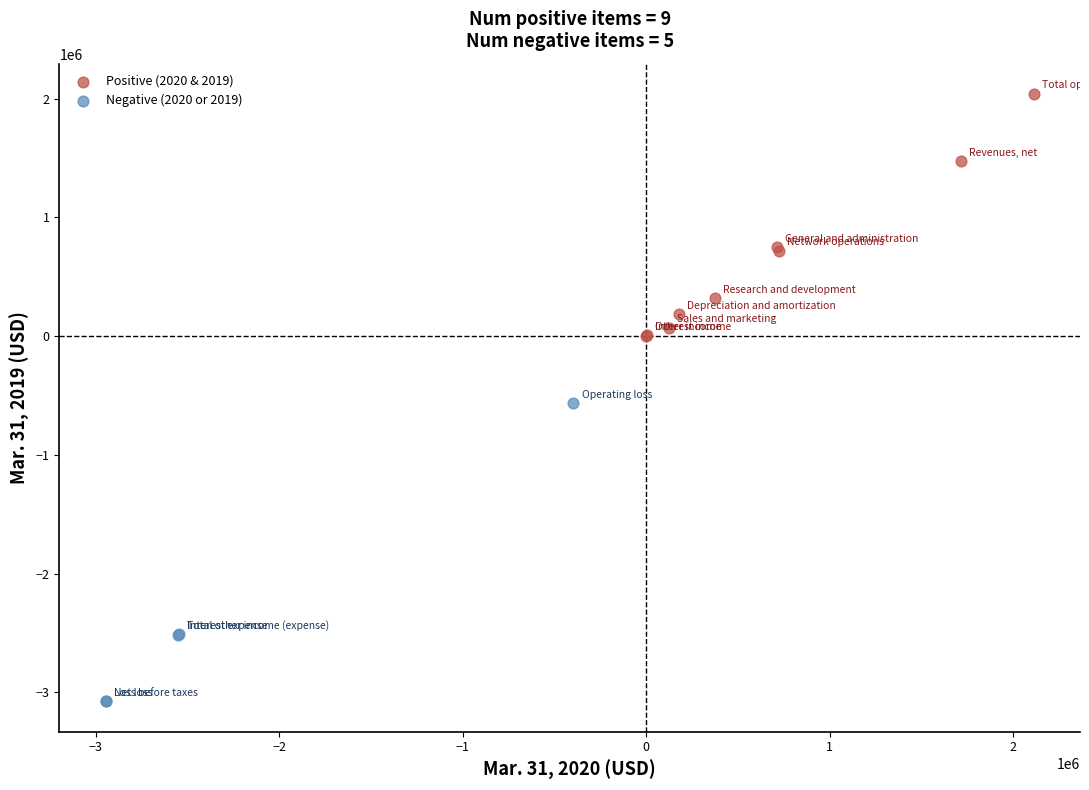

Which series reaches the maximum Y coordinate?

Positive (2020 & 2019)